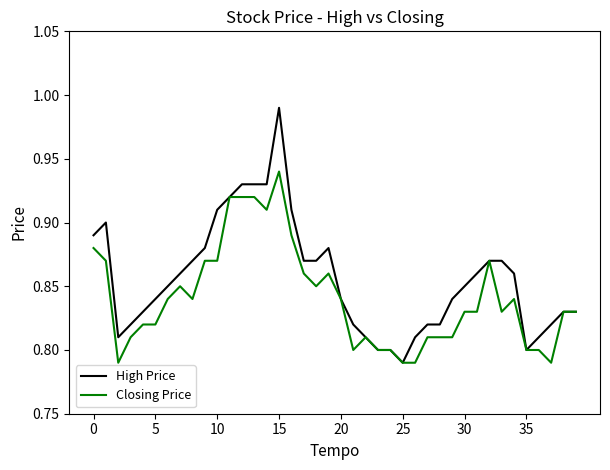

How many Closing Price values are between 0 and 1?

40